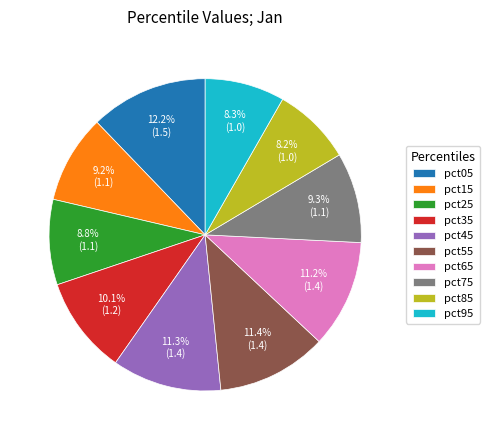

To the nearest percent, what is the combined percentage of pct75 and pct55?

21%